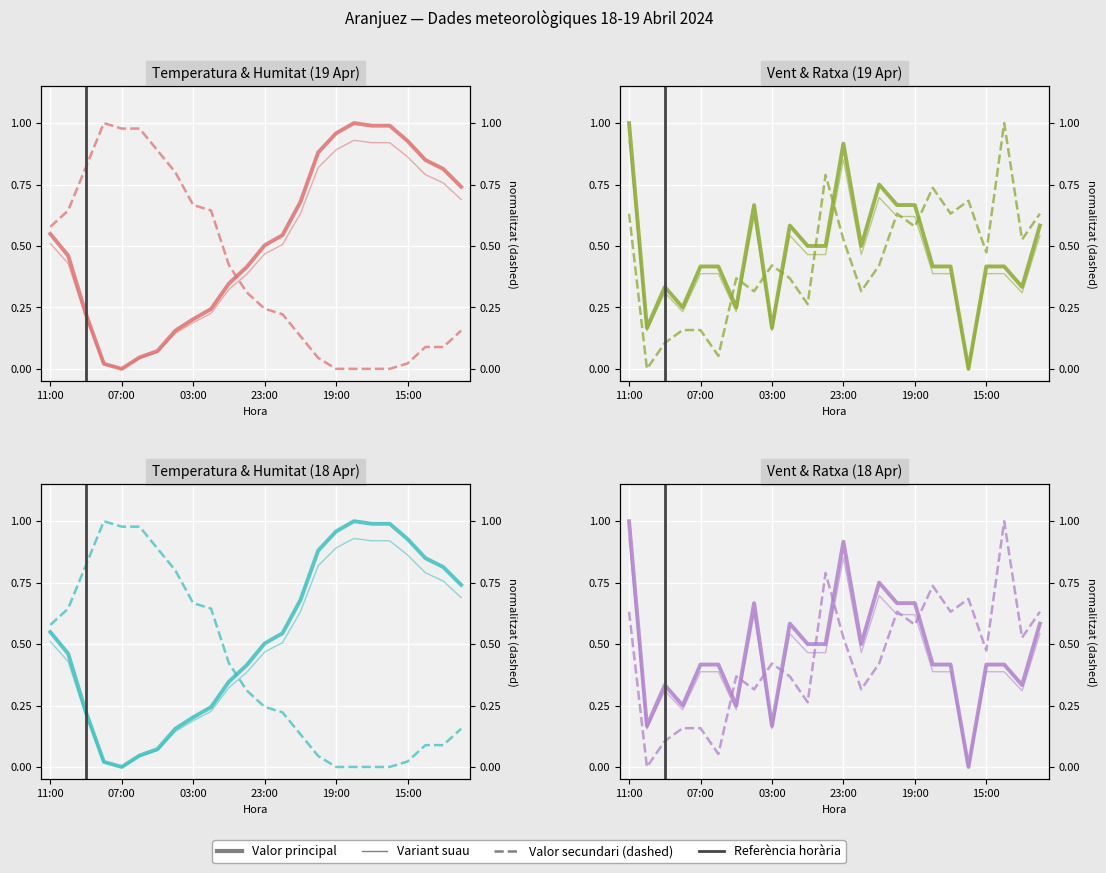

Which category has the highest value in the Temperatura (C) series?

17